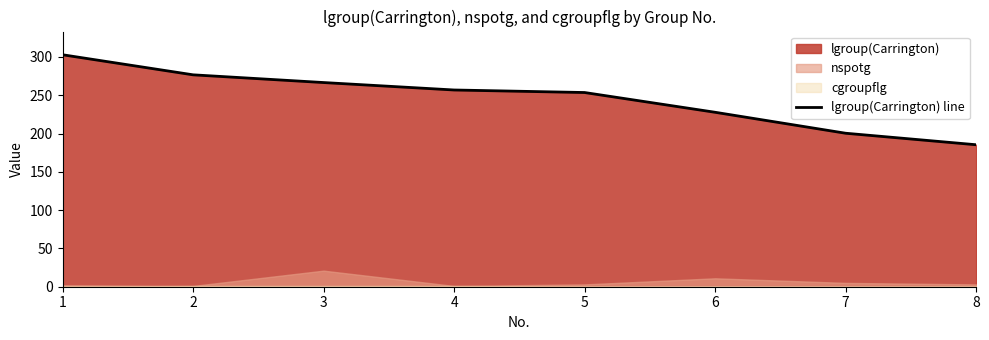

Which has a higher value, 2 or 6?

2